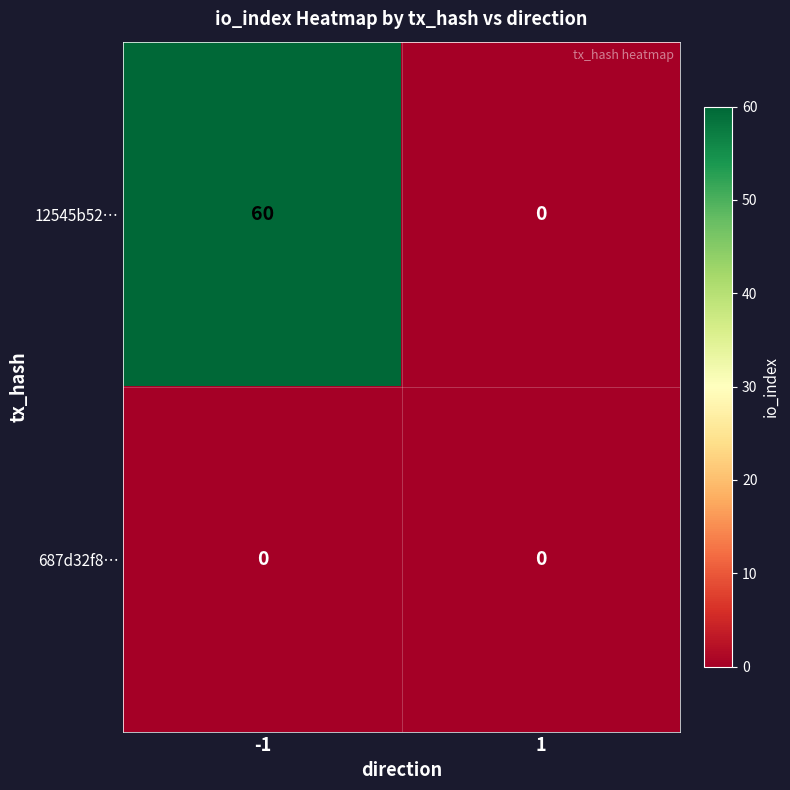

Which series changed the most between -1 and 1?

12545b52…